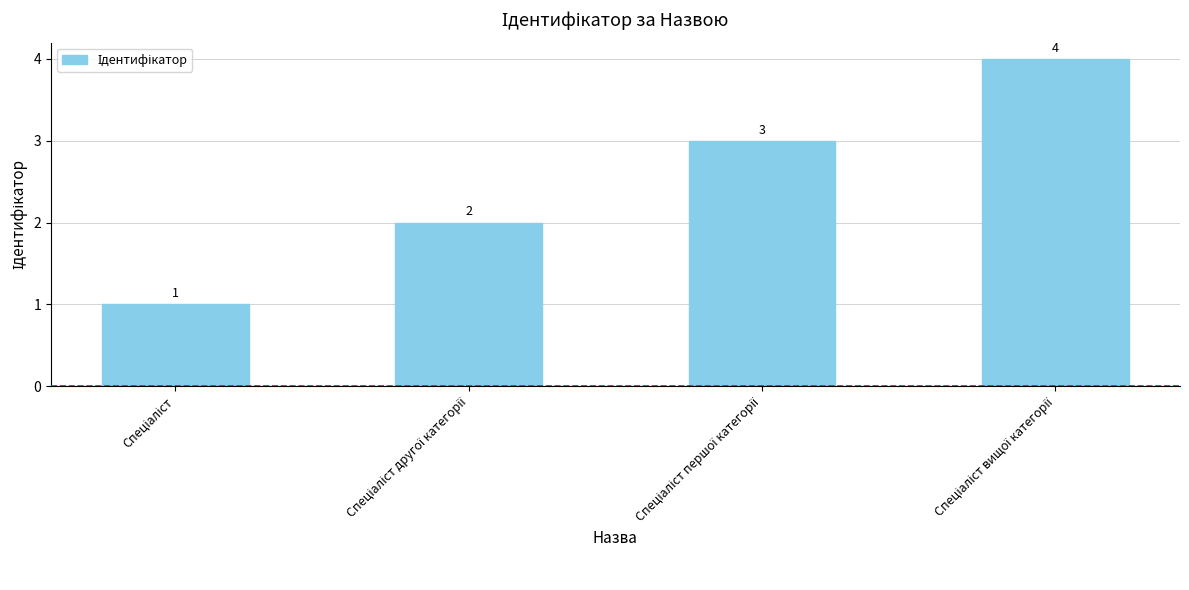

Count the values in the range 2 to 4.

3